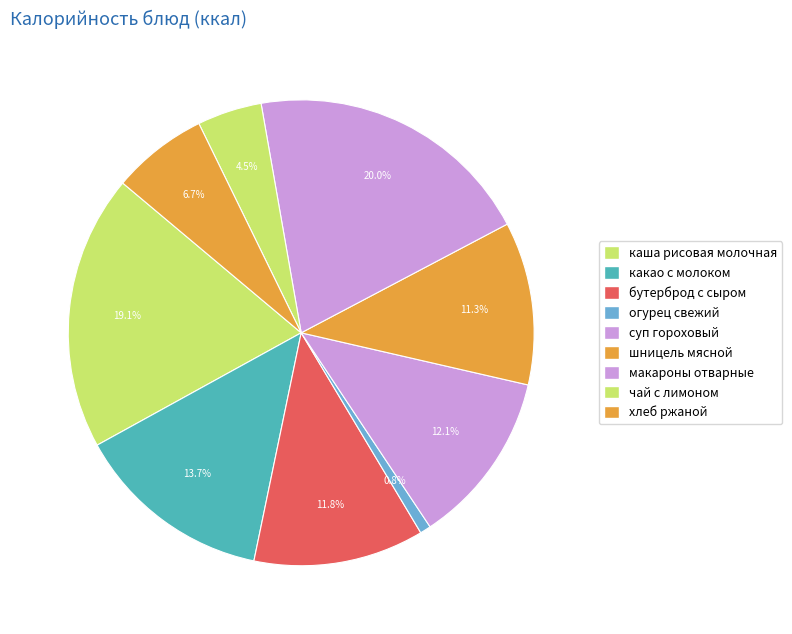

Is there any slice that represents more than half of the pie?

No